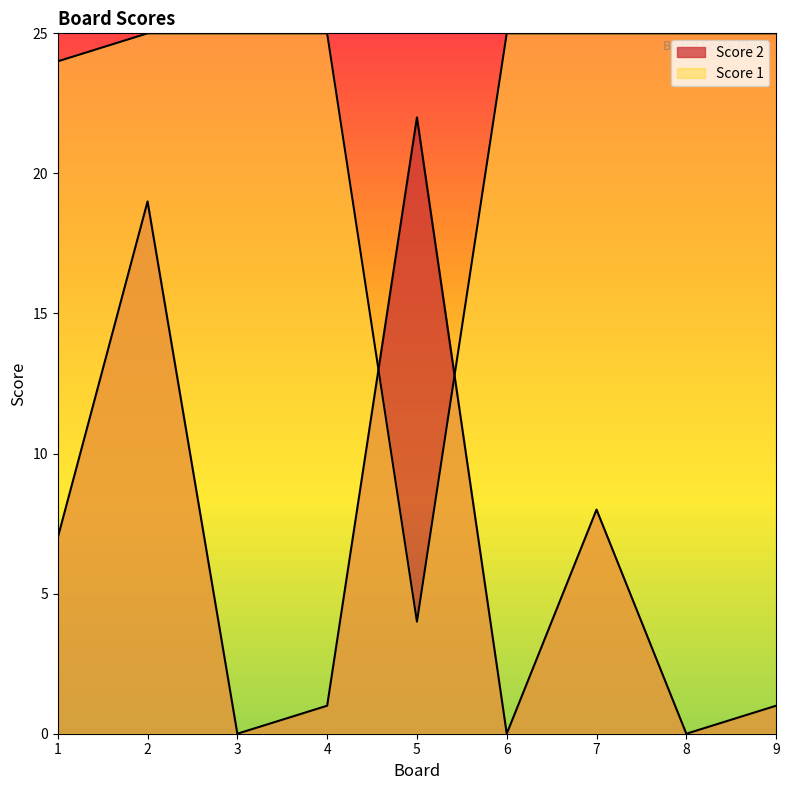

True or false: Score 2 has a value of 1 at 4.

True